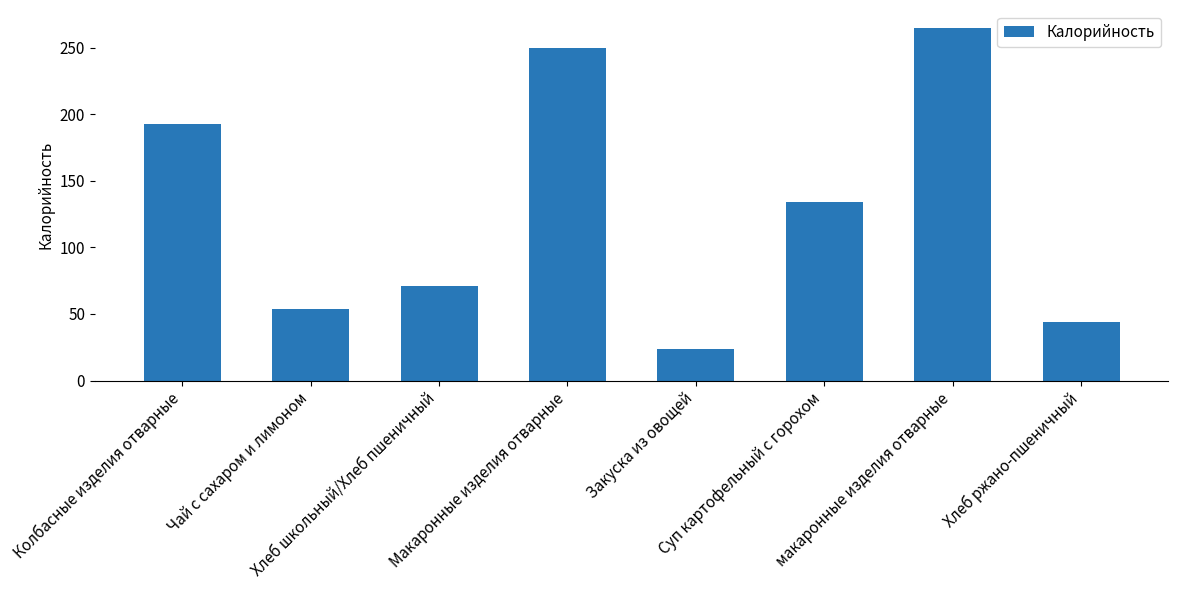

What is the sum of all values?

1035